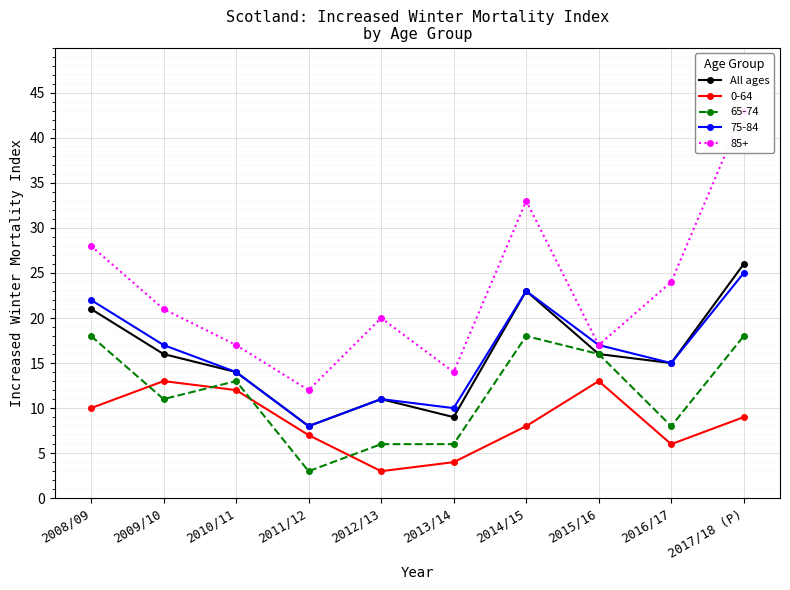

Where is the first local minimum?

2011/12